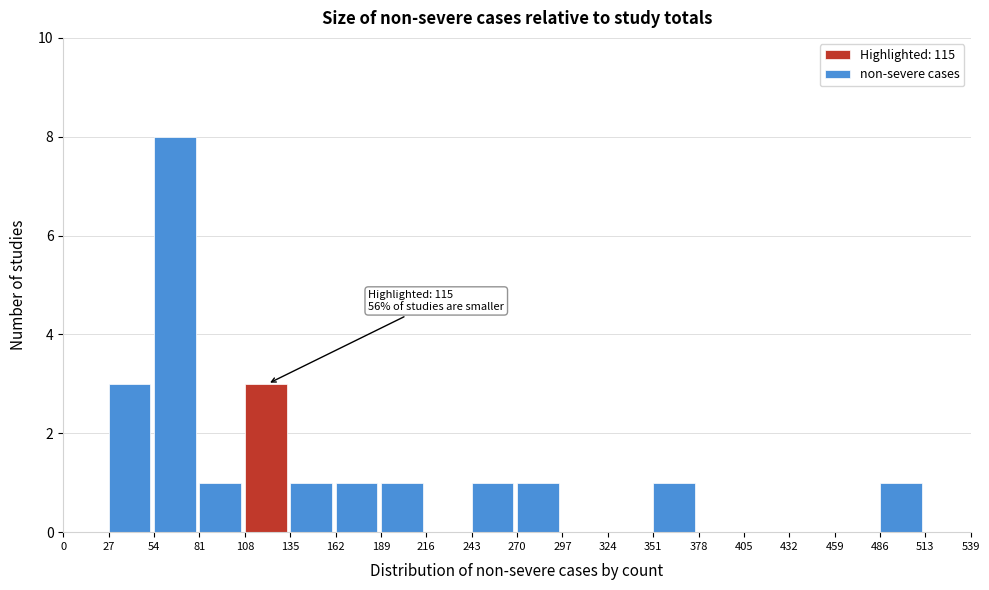

Over which range of the x-axis is the bar tallest?

54 to 81